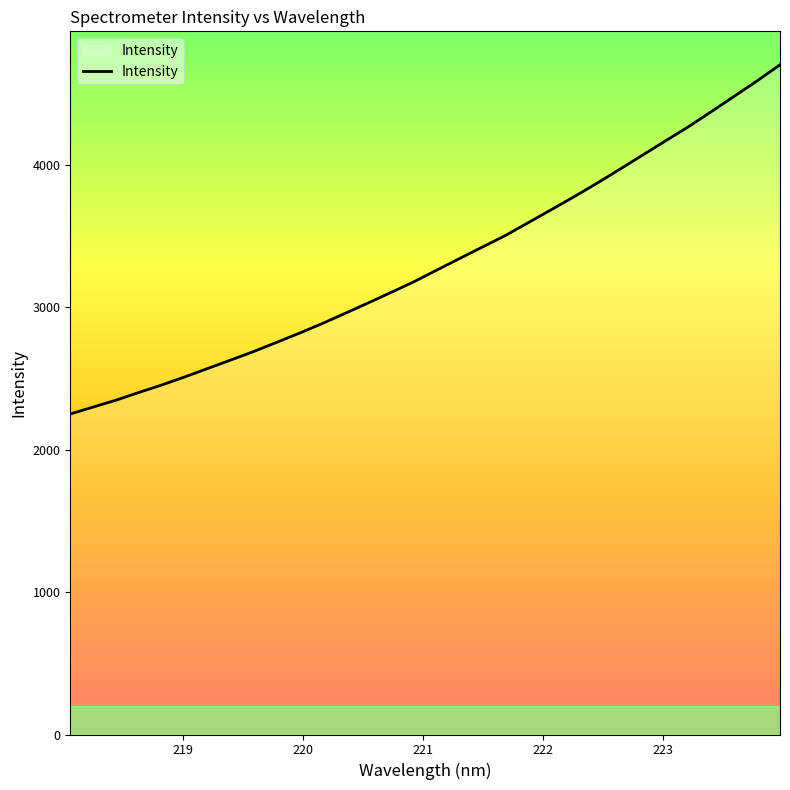

Does the chart have visible grid lines?

No